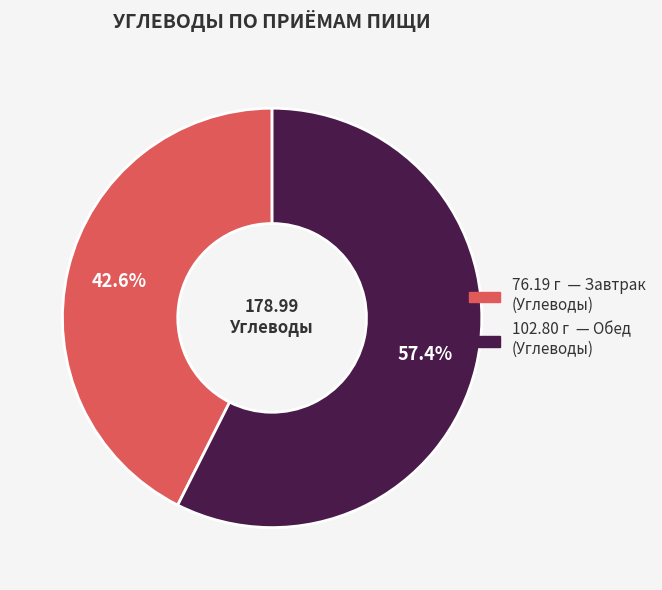

Is there a majority slice in this chart?

Yes